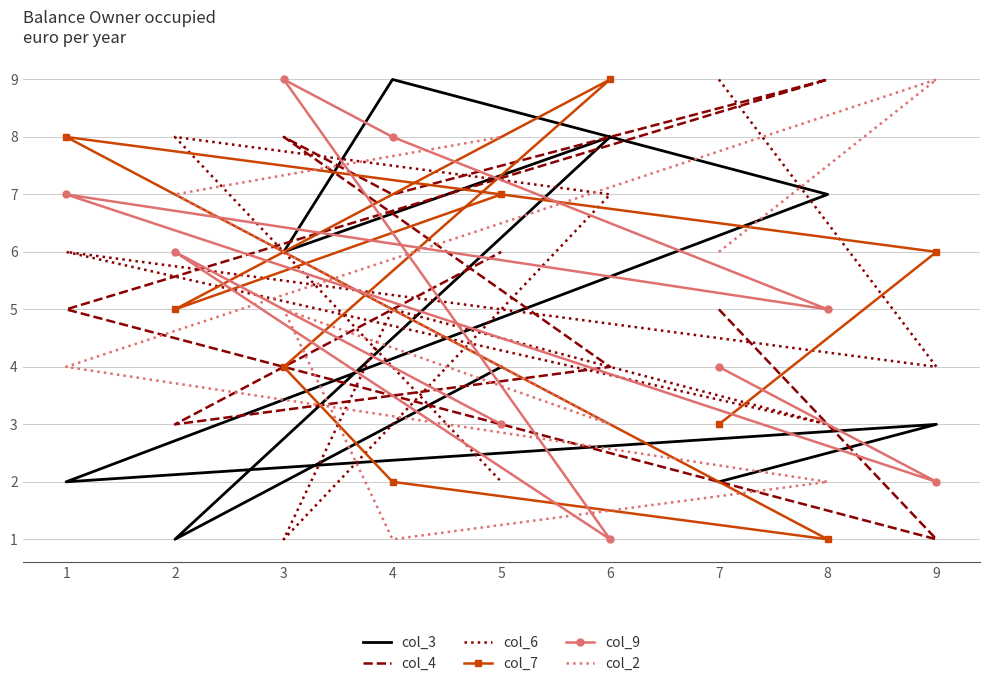

The value of col_9 at 4 is 8. True or false?

True